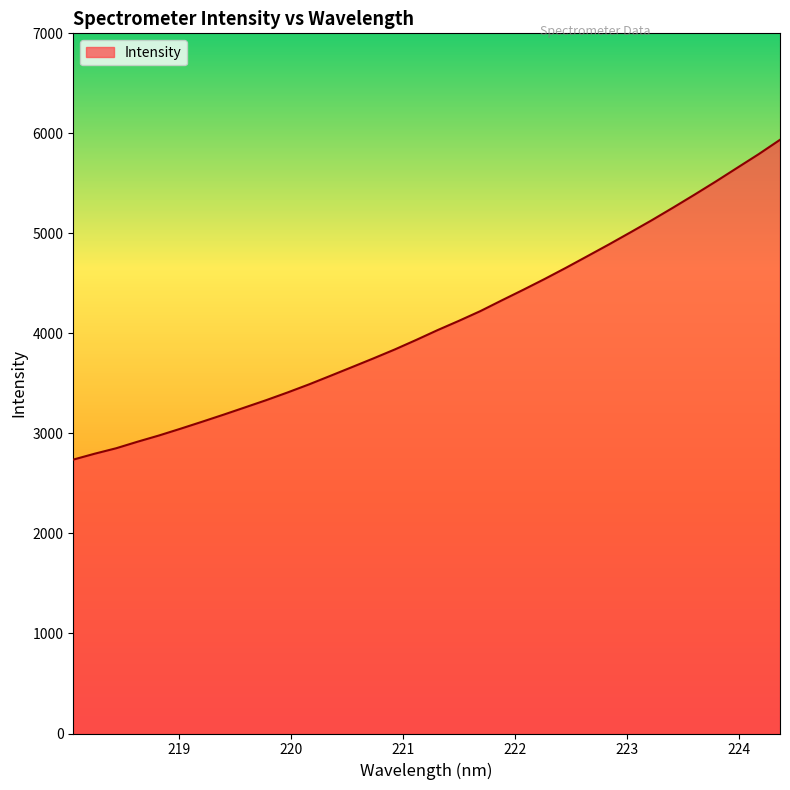

What is the difference between the maximum and minimum values?

3197.2